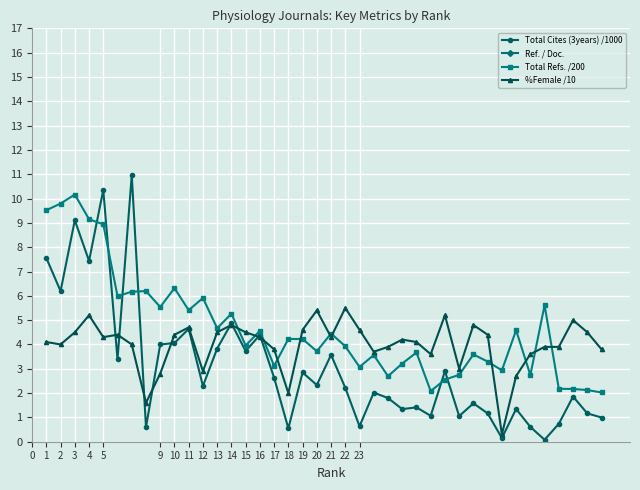

True or false: %Female /10 has more than 2 interior local peaks.

True